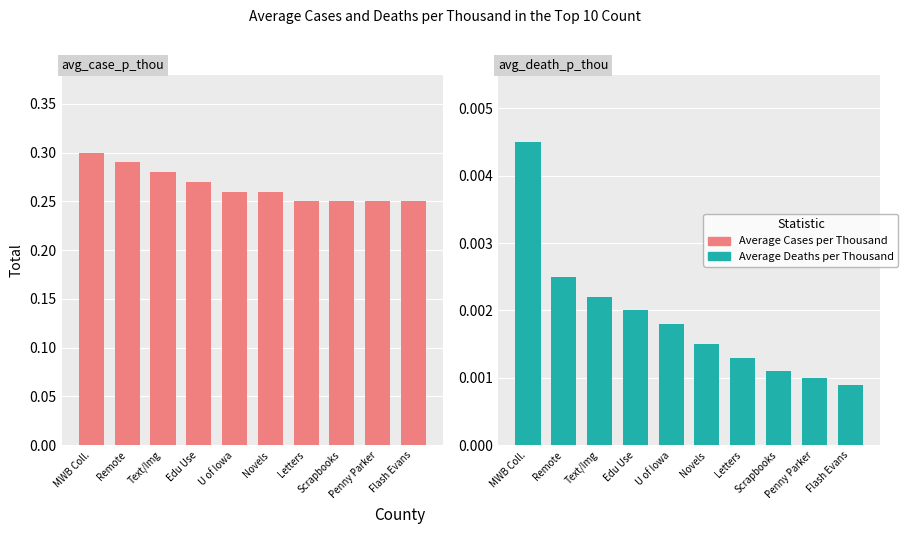

What is the total value across all series at Edu Use?

0.3